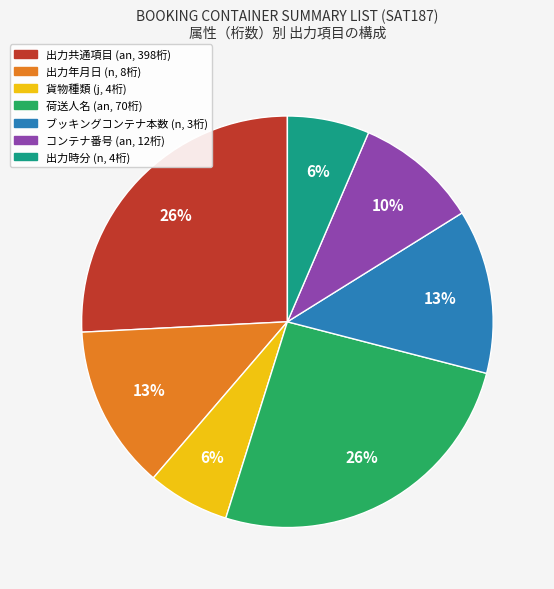

Does any single category account for the majority?

No